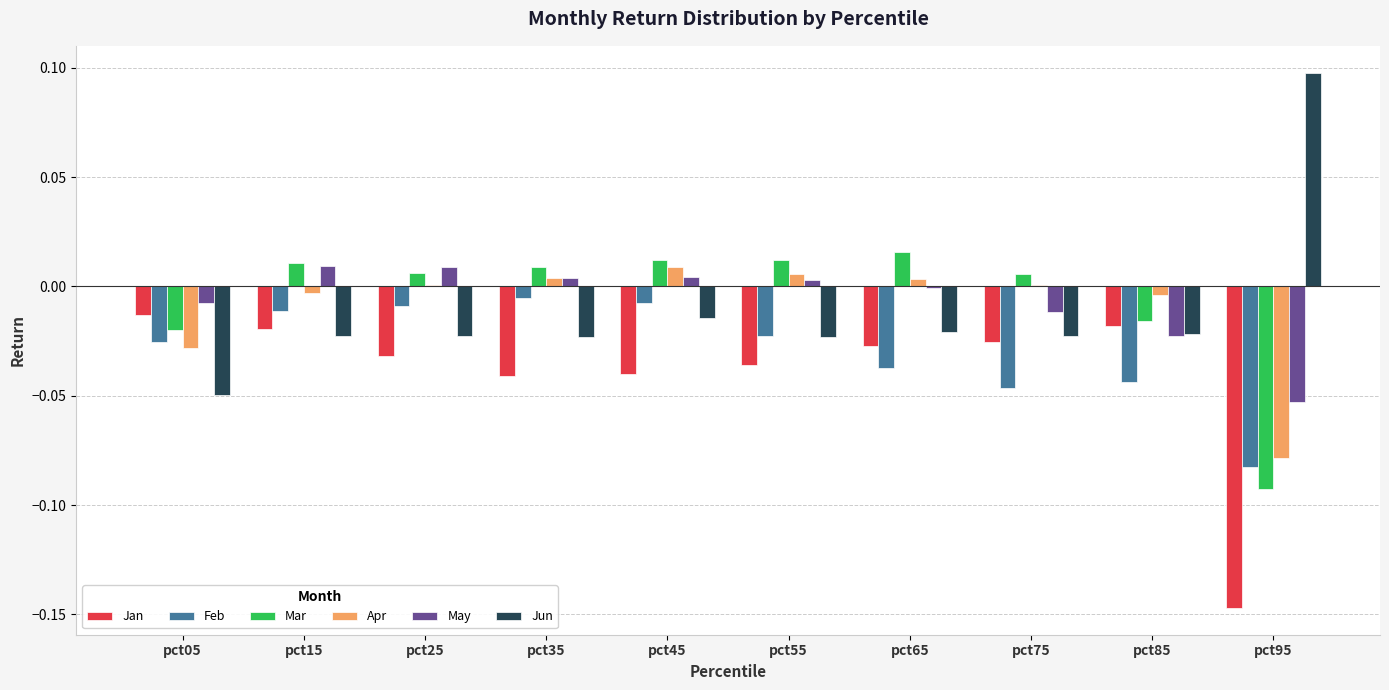

What is the greatest value displayed?

0.1